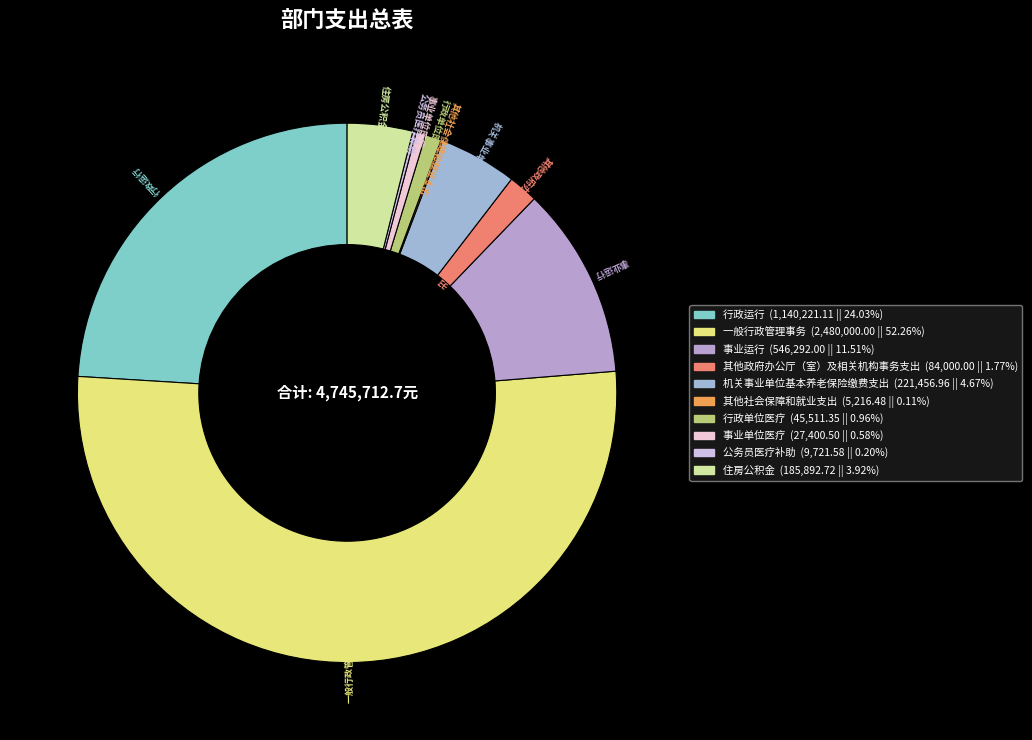

Does any single category account for the majority?

Yes